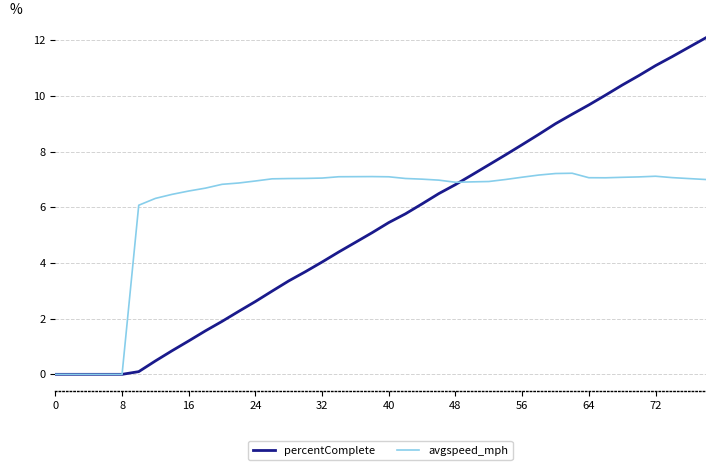

List the series in order of their peak value, highest first.

percentComplete, avgspeed_mph